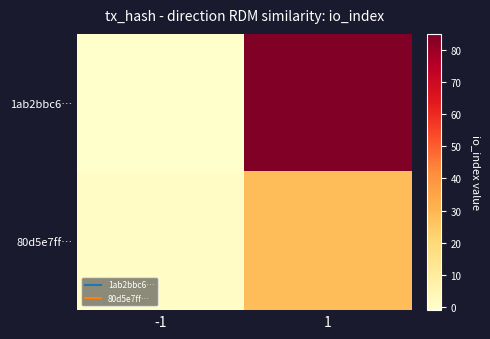

What is the spread (max minus min) of values at 1?

57